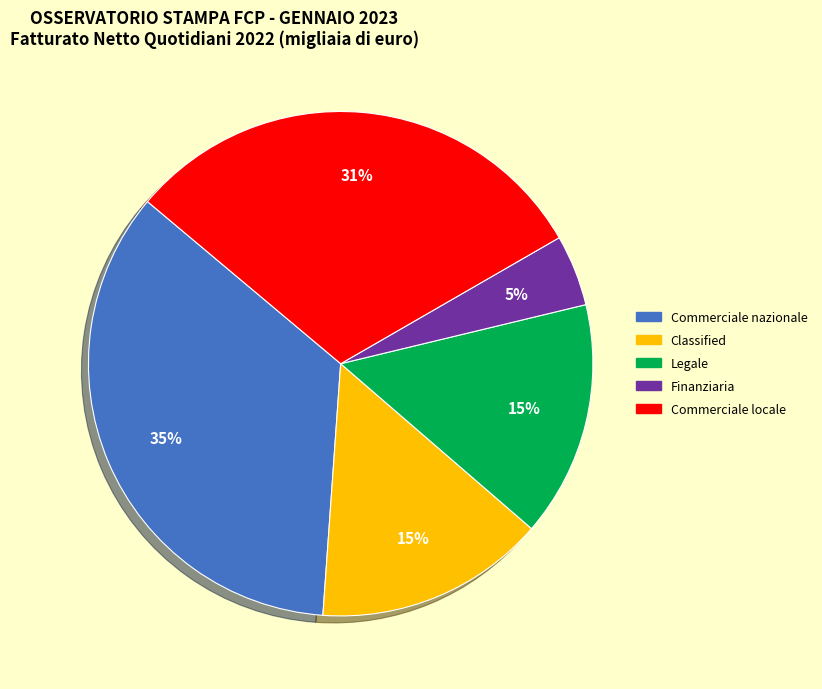

Does Legale represent more than half of the total?

No